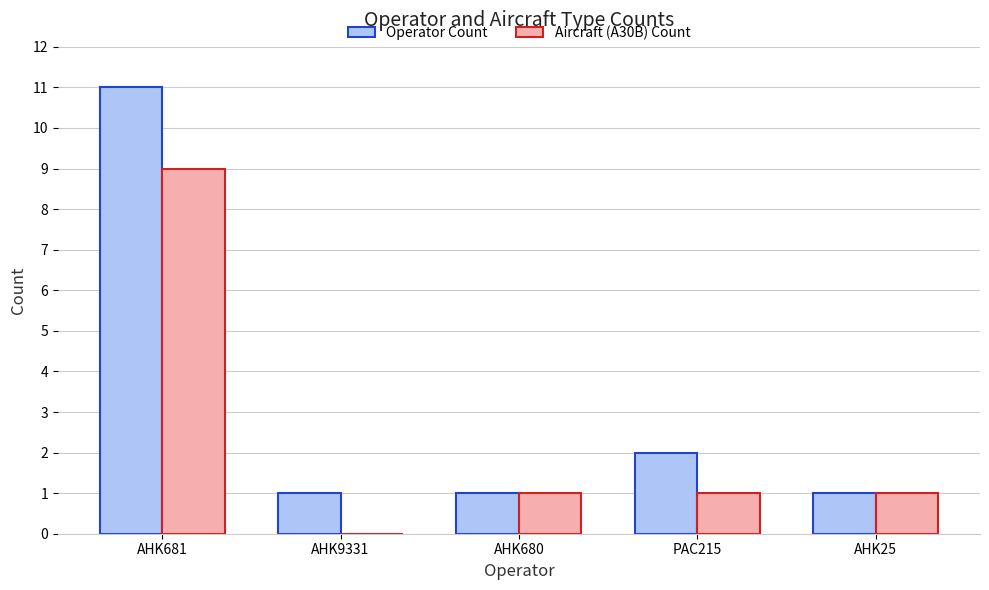

Which series changed the most between AHK681 and AHK9331?

Operator Count